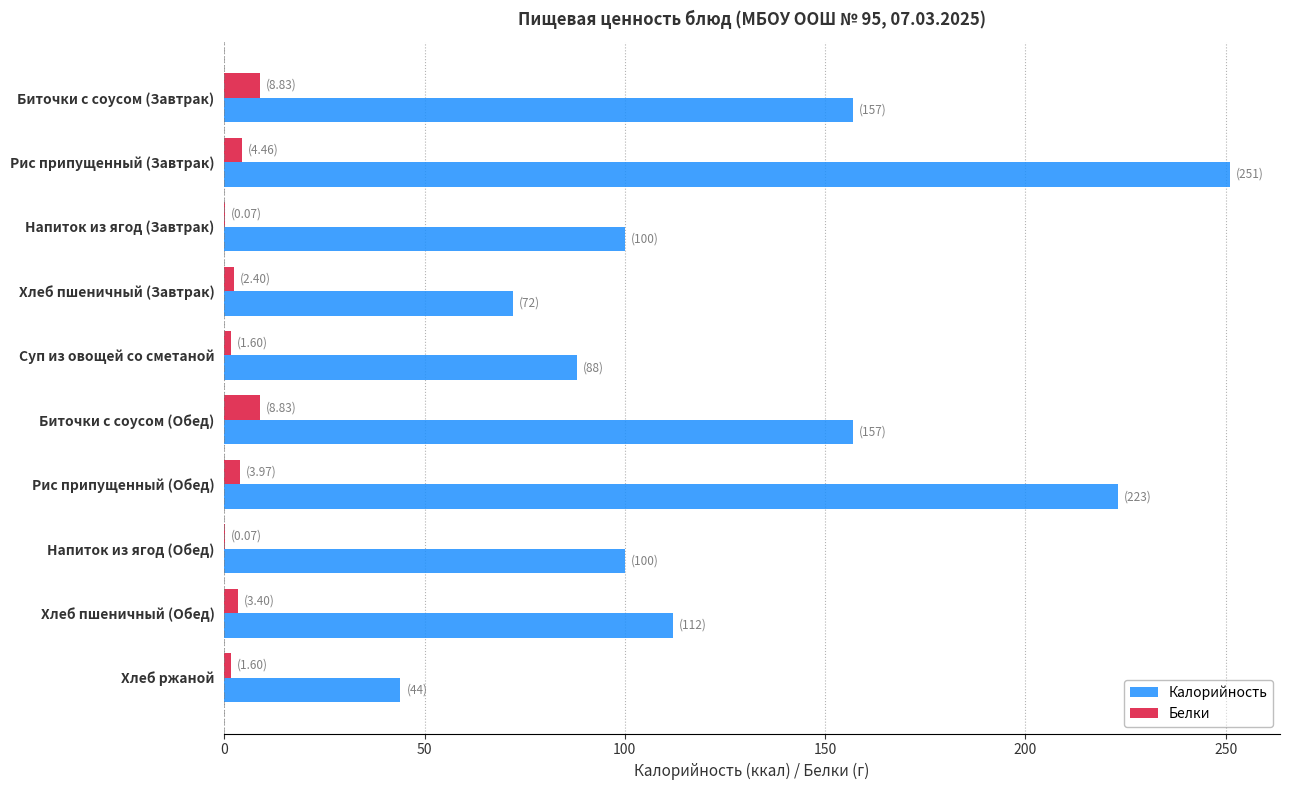

How many data points does each series have?

10